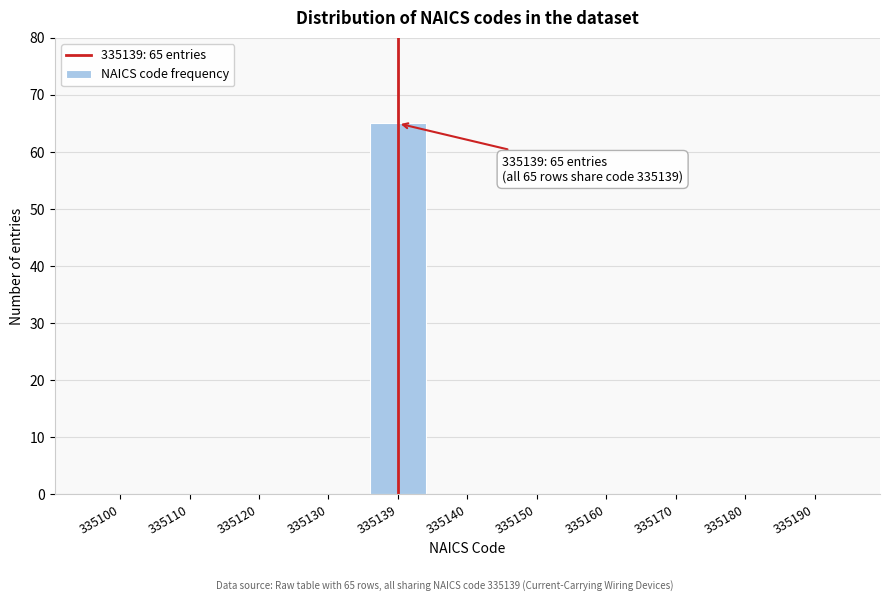

Reading right to left, extract all data points from this chart.

335190=0	335180=0	335170=0	335160=0	335150=0	335140=0	335139=65	335130=0	335120=0	335110=0	335100=0